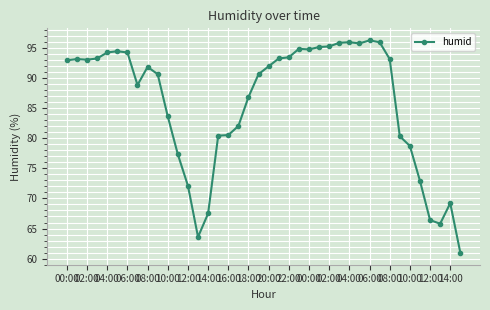

What is the difference between the maximum and minimum values?

35.2